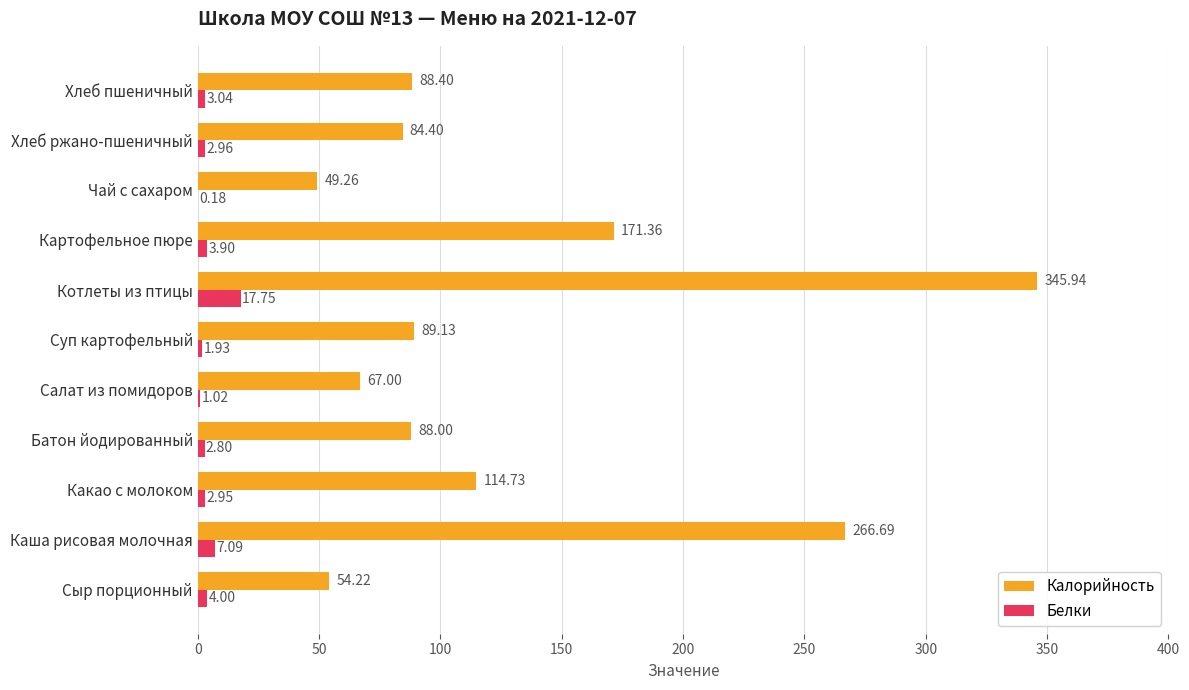

Which series has the largest range (max minus min)?

Калорийность